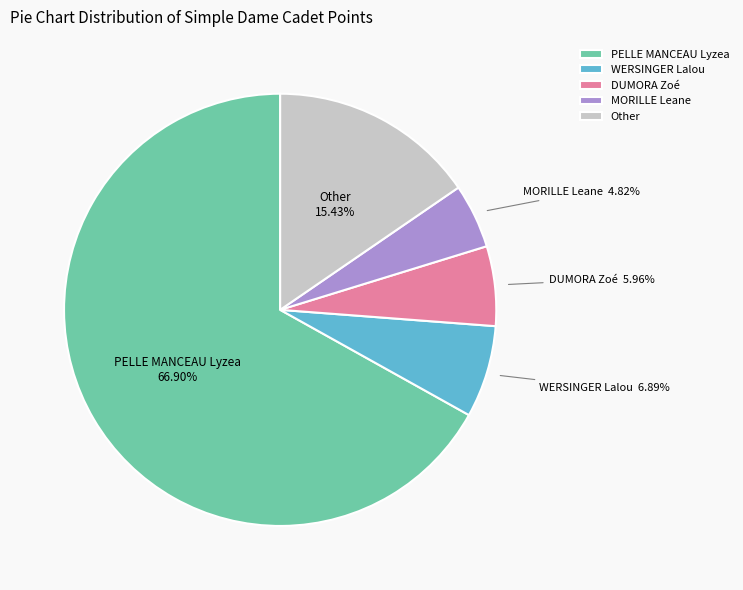

What portion of the pie excludes MORILLE Leane?

95.2%